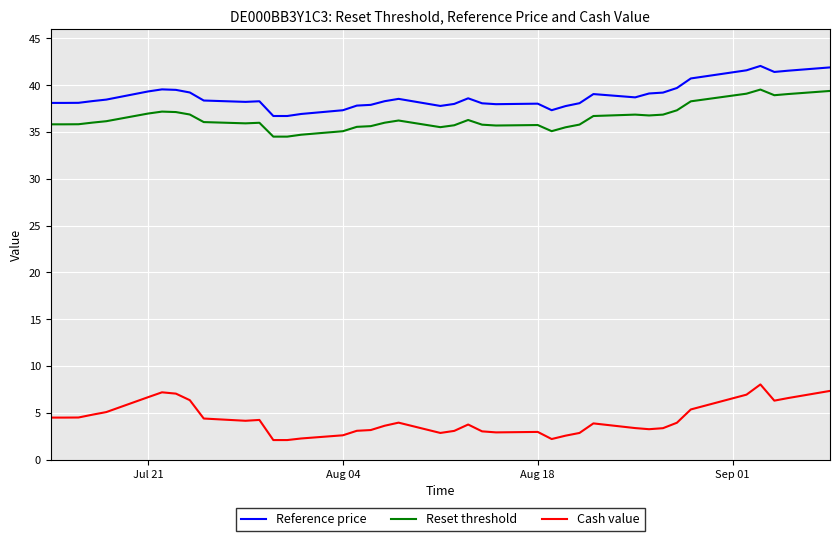

Which series has the largest total across all categories?

Reference price